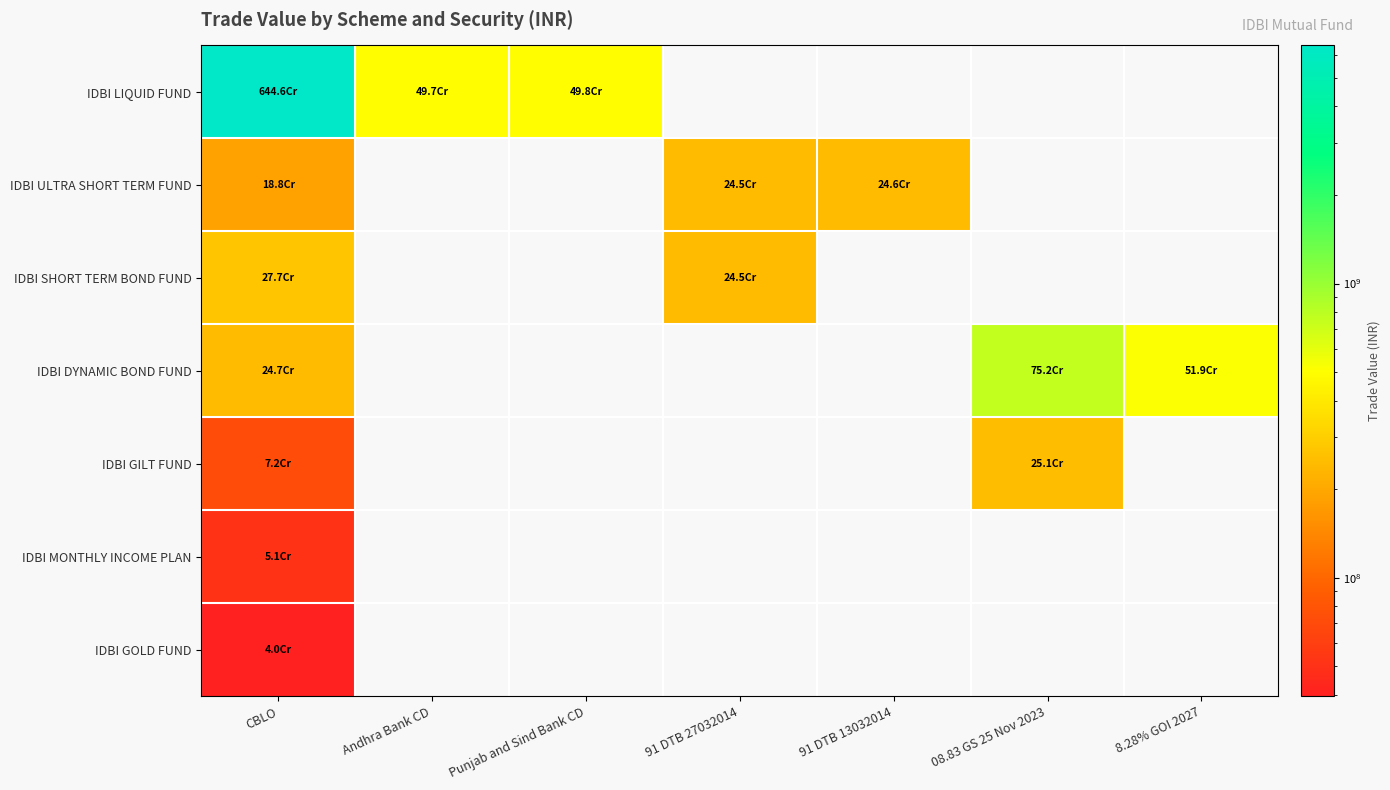

Rank the series at CBLO from lowest to highest value.

IDBI GOLD FUND, IDBI MONTHLY INCOME PLAN, IDBI GILT FUND, IDBI ULTRA SHORT TERM FUND, IDBI DYNAMIC BOND FUND, IDBI SHORT TERM BOND FUND, IDBI LIQUID FUND